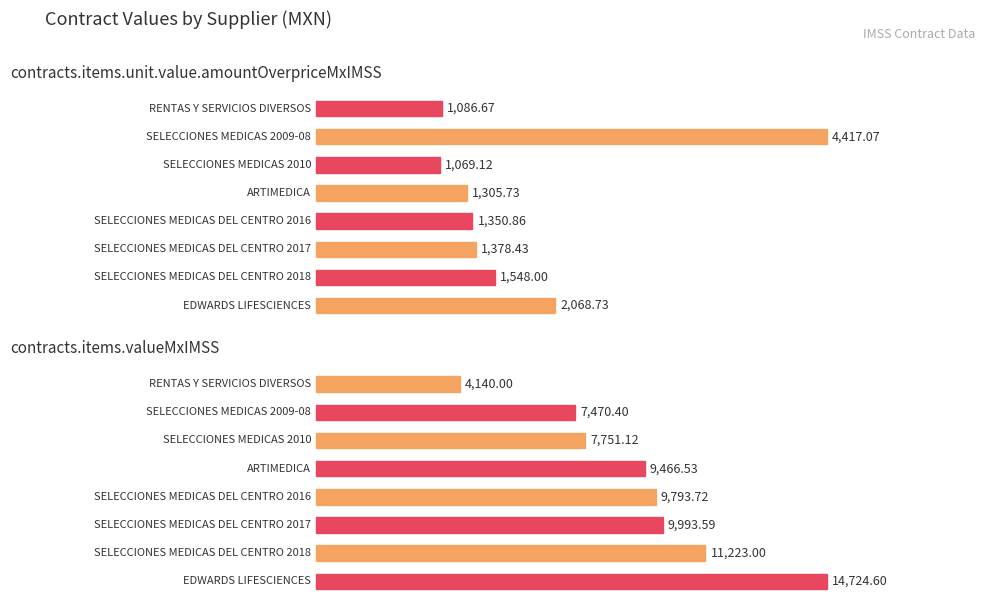

Count the number of data series in this chart.

2